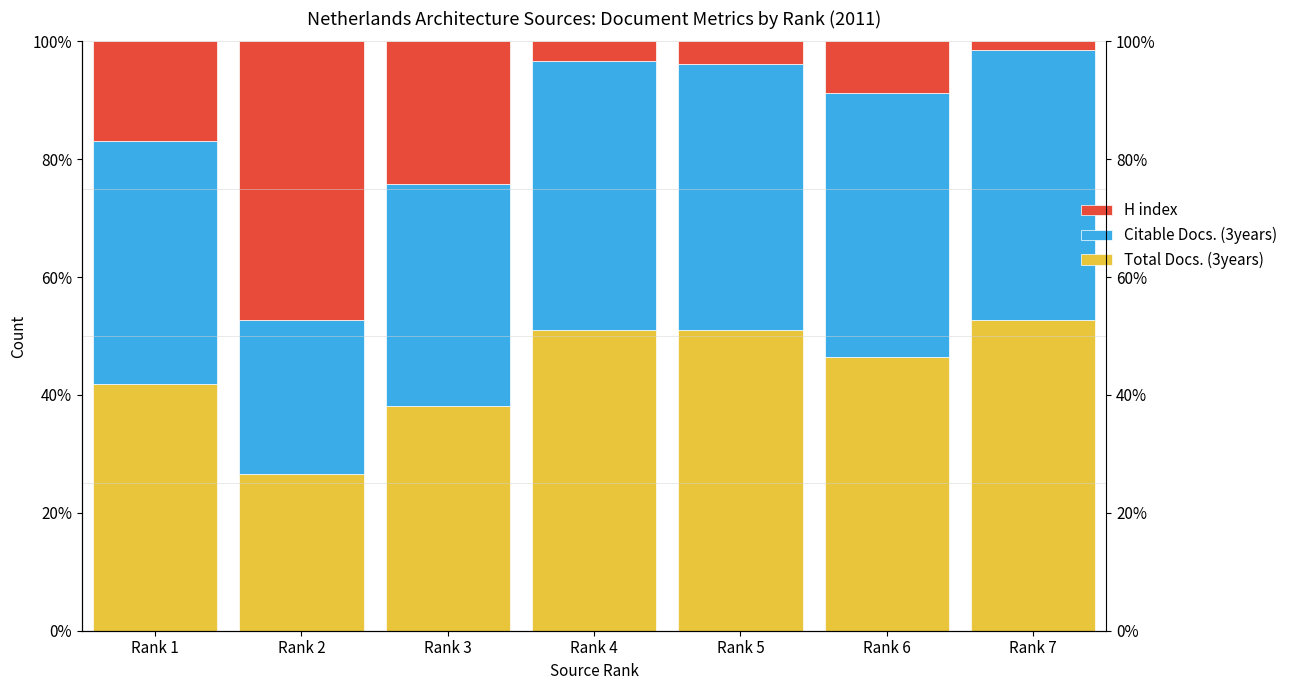

What is the sum of the Total Docs. (3years) values at Rank 4 and Rank 2?

77.6